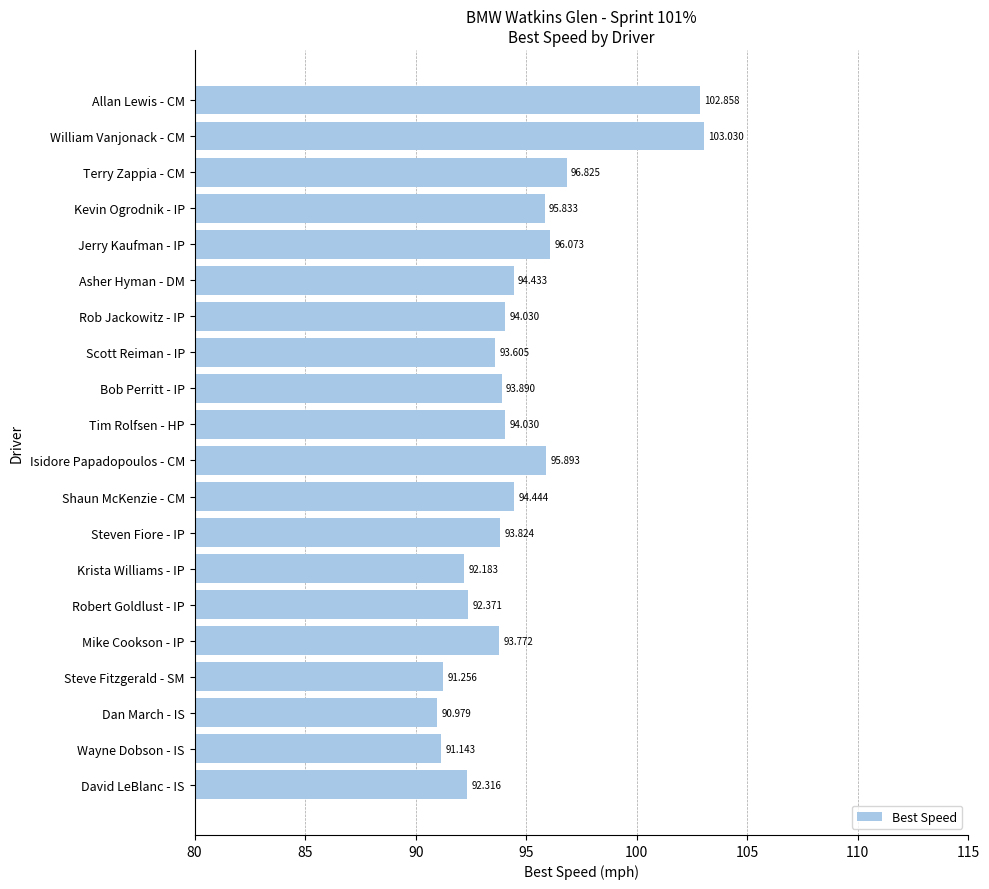

At which category does the chart reach its peak across all series?

William Vanjonack - CM